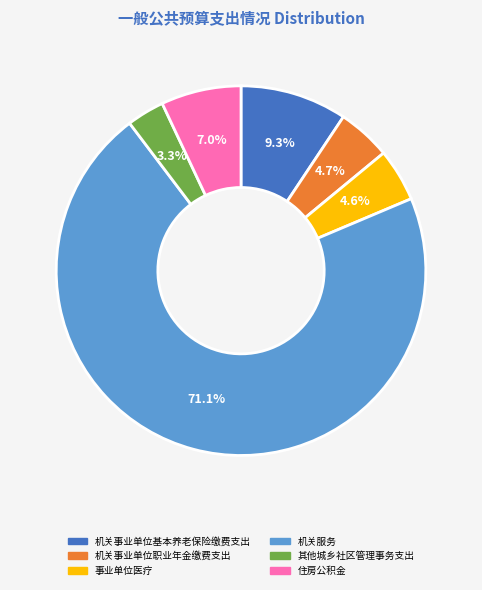

The 机关事业单位职业年金缴费支出 slice represents 5% of the pie. True or false?

True